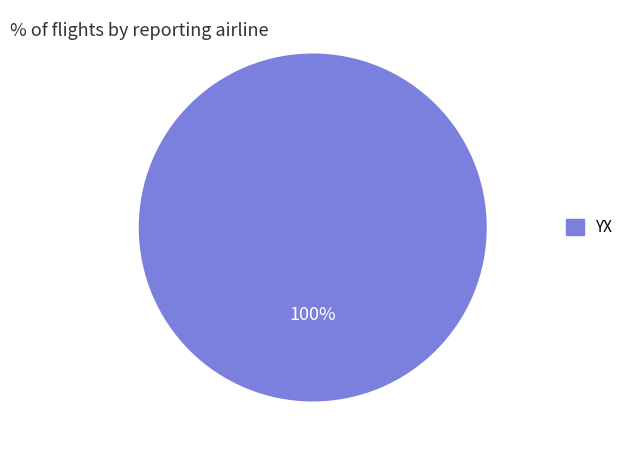

How many slices are in this pie chart?

1